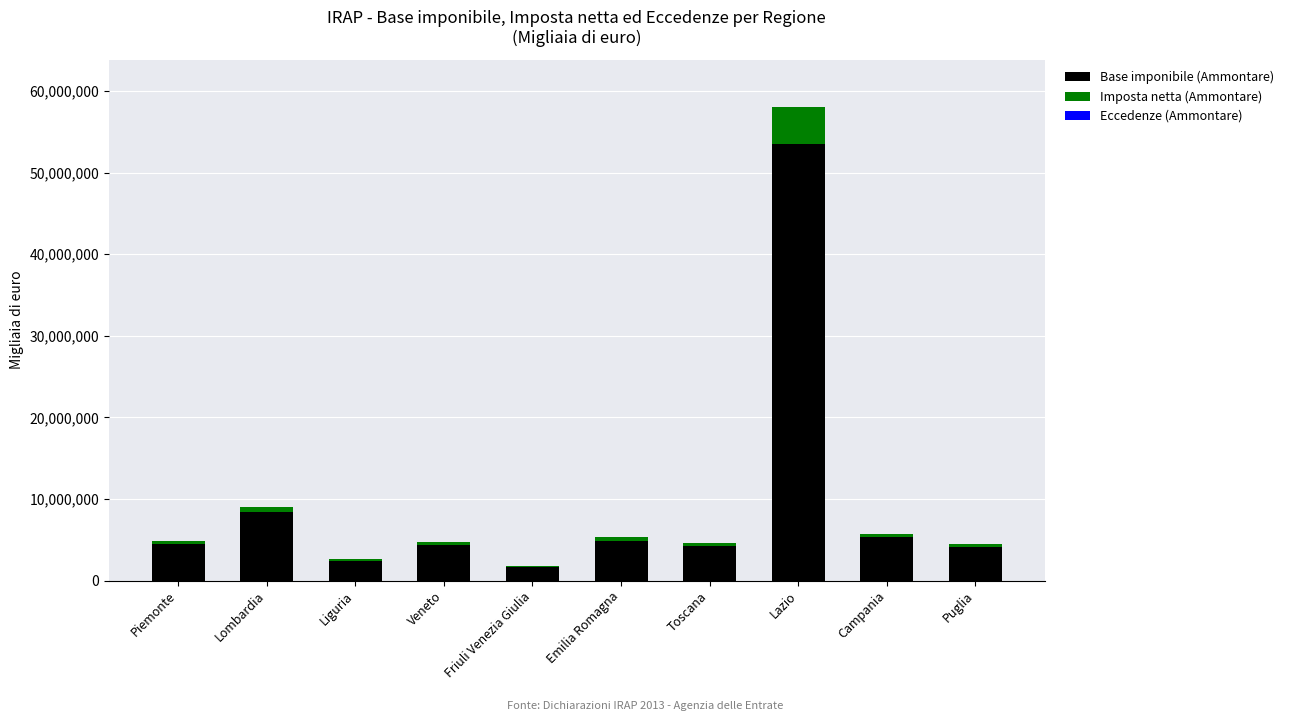

At which category is the sum across all series the highest?

Lazio